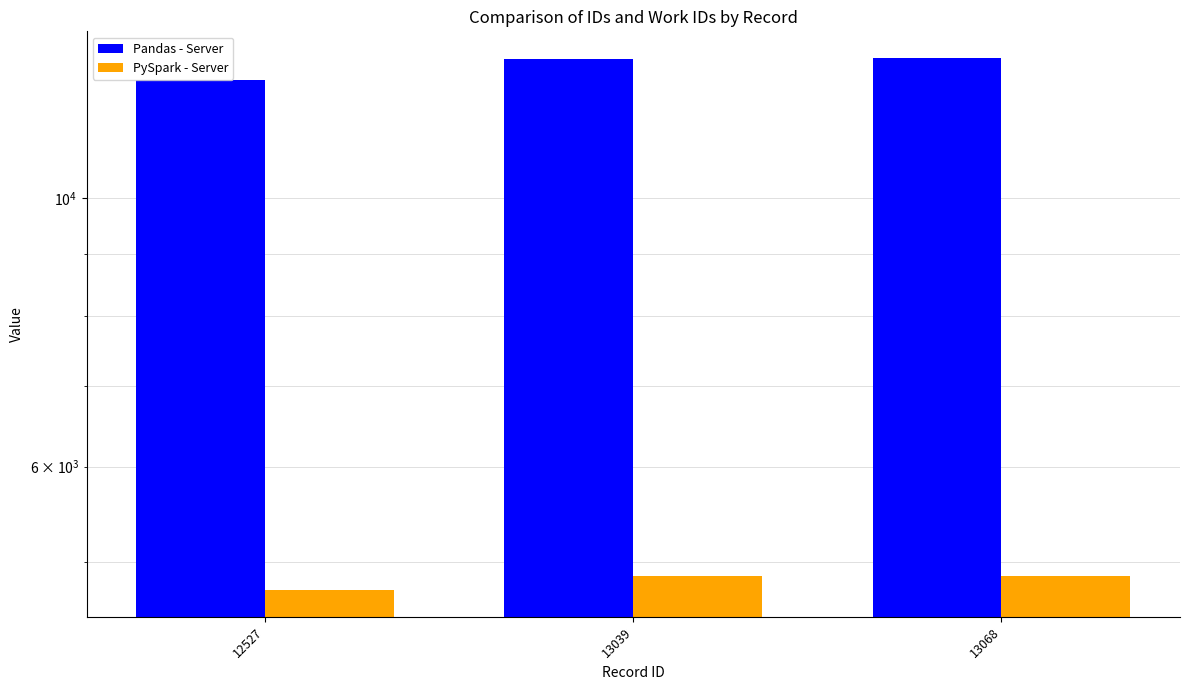

What is the minimum value for PySpark - Server?

4742